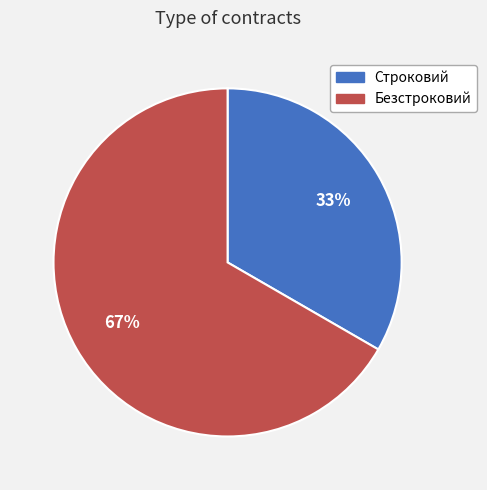

Rank the categories by value from lowest to highest.

Строковий, Безстроковий